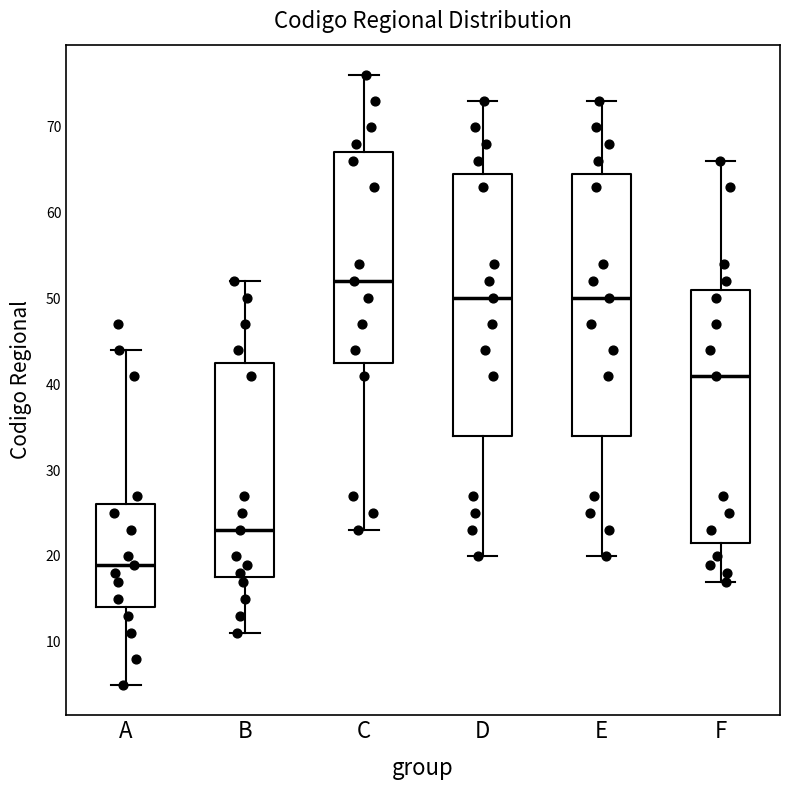

Reading left to right, read every box against the y-axis: the position of its median line, the range the box covers, and the ends of its whiskers. The values are not printed on the chart, so give them approximately, as read against the axis.

A: median 19, box 14 to 26, whiskers 5 to 44
B: median 23, box 18 to 43, whiskers 11 to 52
C: median 52, box 43 to 67, whiskers 23 to 76
D: median 50, box 34 to 65, whiskers 20 to 73
E: median 50, box 34 to 65, whiskers 20 to 73
F: median 41, box 22 to 51, whiskers 17 to 66